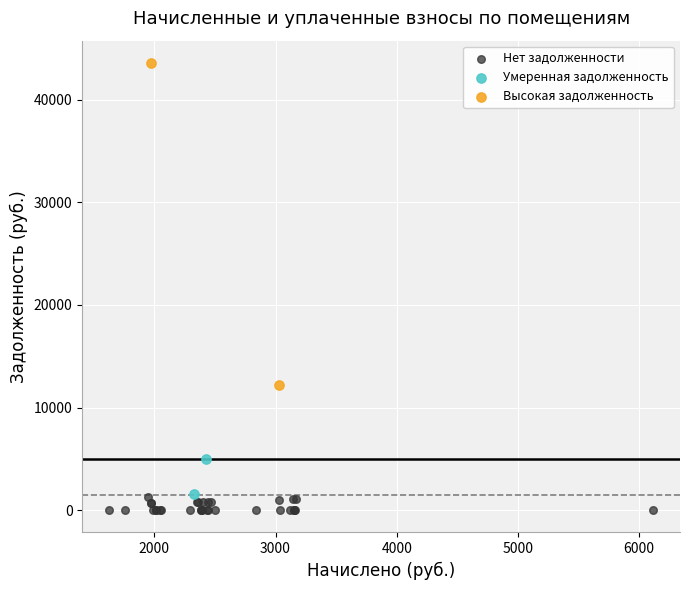

What are all the series names shown in the legend?

Нет задолженности, Умеренная задолженность, Высокая задолженность